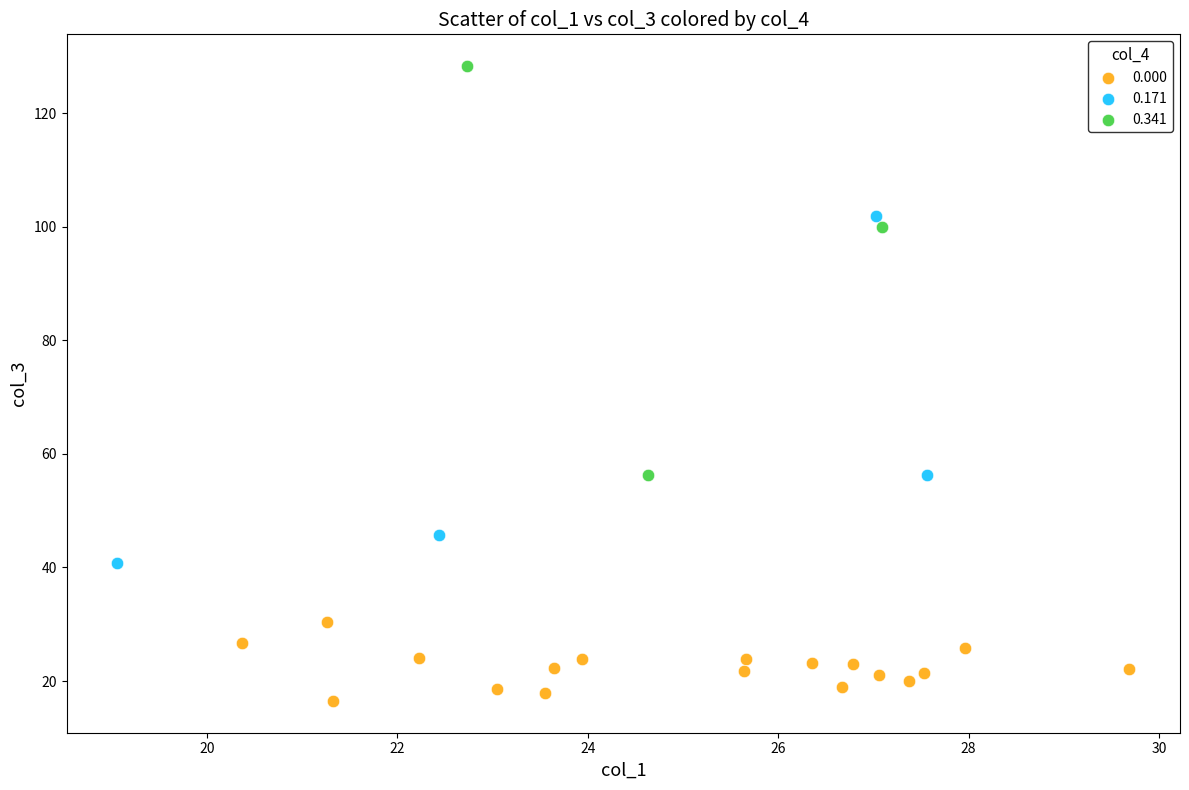

Which series reaches the maximum Y coordinate?

0.341